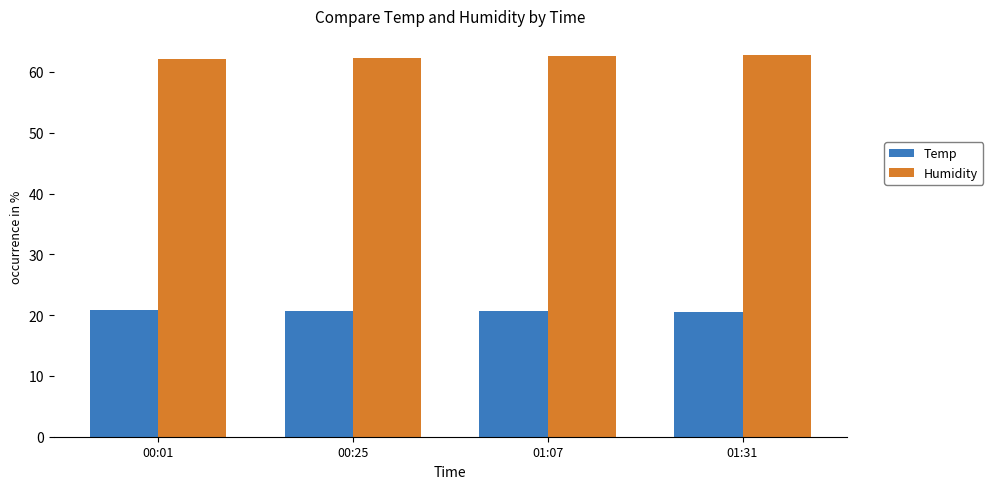

Is the value of Temp at 00:25 greater than the value of Humidity at 00:25?

No